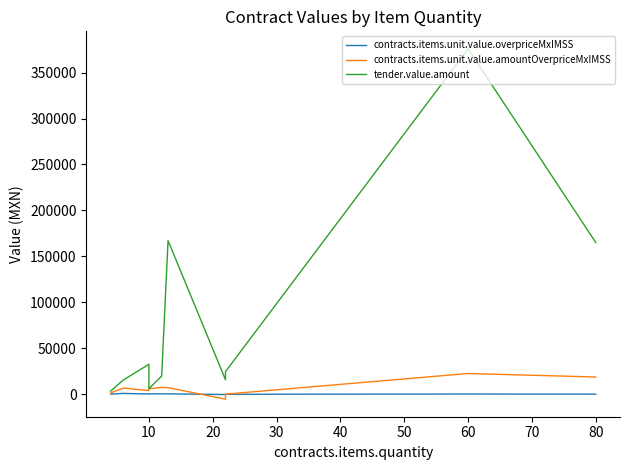

In contracts.items.unit.value.overpriceMxIMSS, how many points are lower than both neighbors (excluding endpoints)?

2